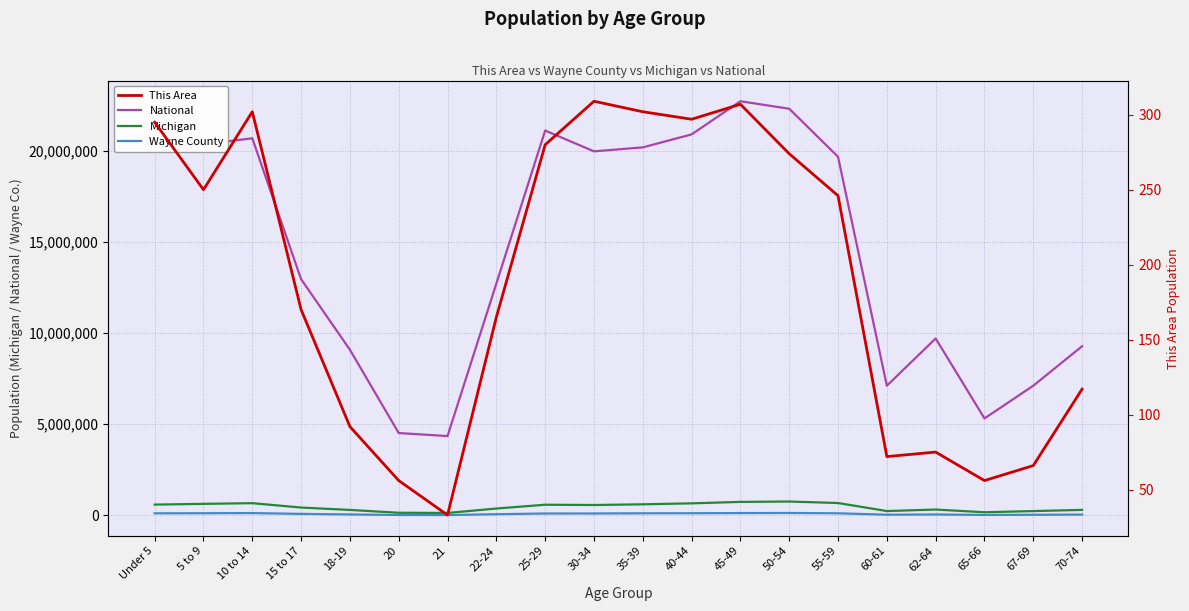

How many interior local valleys does the Michigan series have?

4